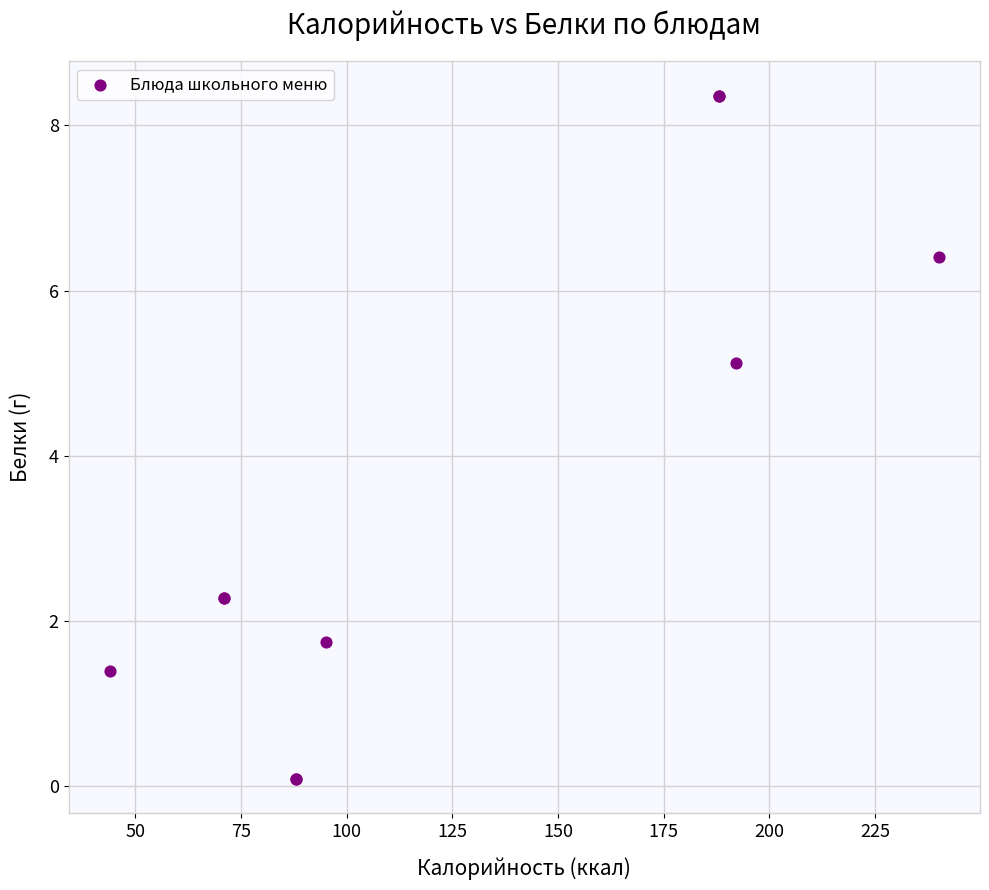

What Y value in the scatter plot is closest to 4?

5.1